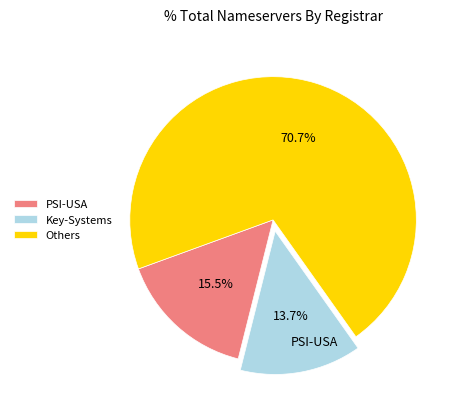

What is the total percentage of Key-Systems and Others?

84.5%